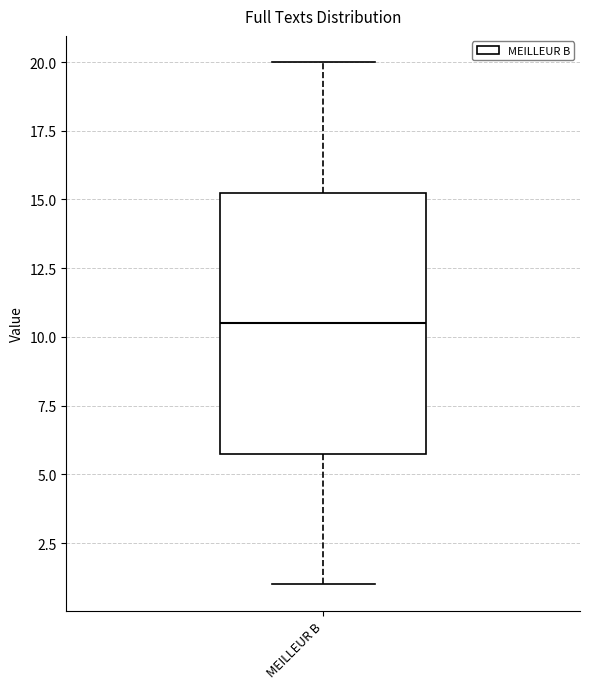

Transcribe this box plot: give where the median line is, the range the box spans, and where the two whiskers end, as read against the y-axis. The values are not printed on the chart, so give them approximately, as read against the axis.

median 10.5, box 6.0 to 15.5, whiskers 1.0 to 20.0